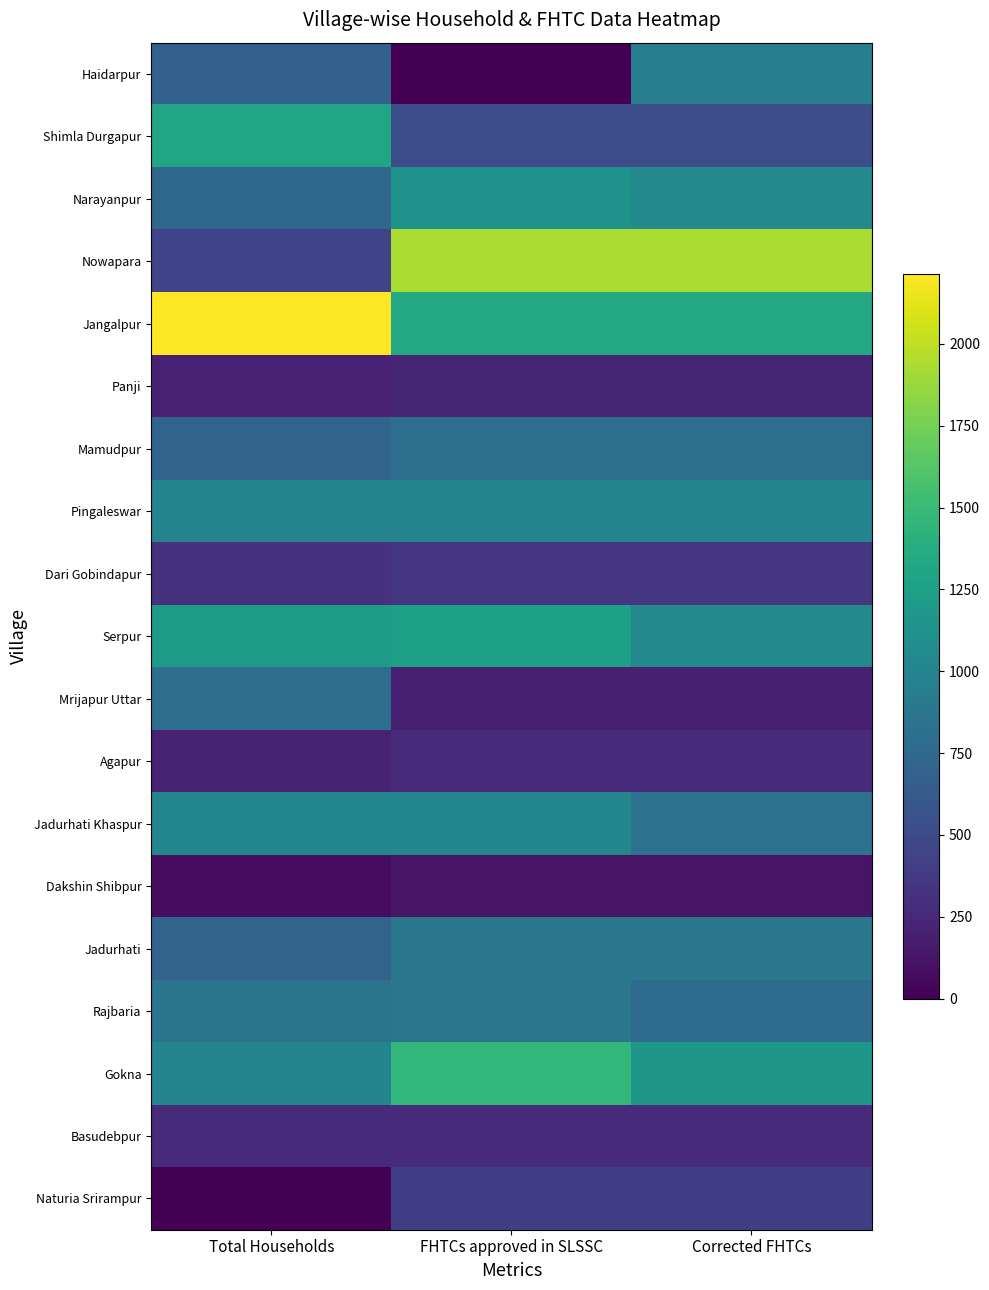

At how many categories does at least one series exceed 1357?

3